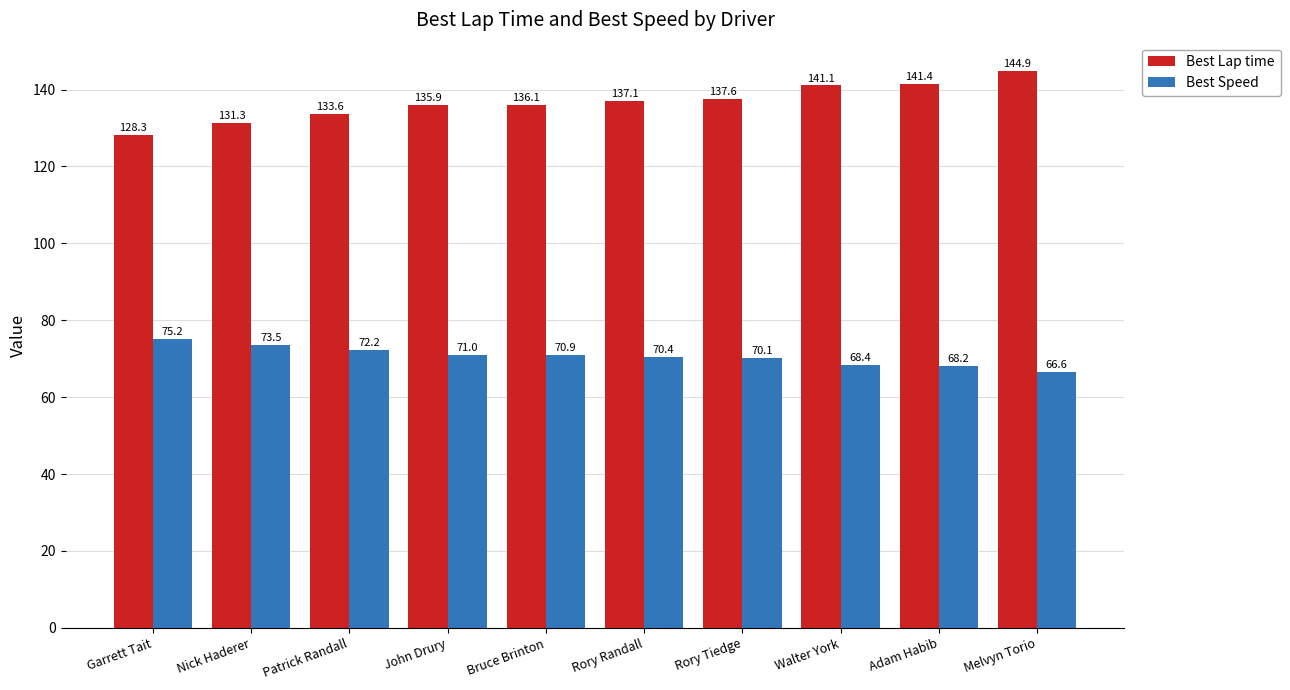

Which series changed the most between Nick Haderer and Bruce Brinton?

Best Lap time